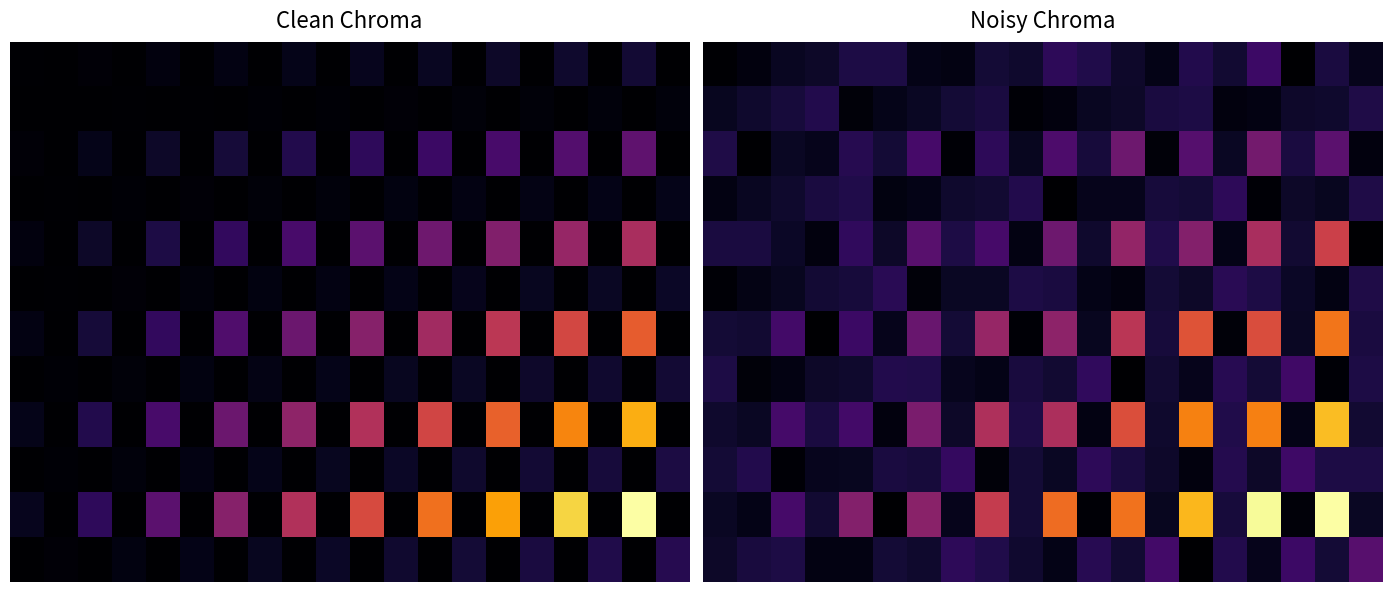

What is the spread (max minus min) of values at 12?

41.2